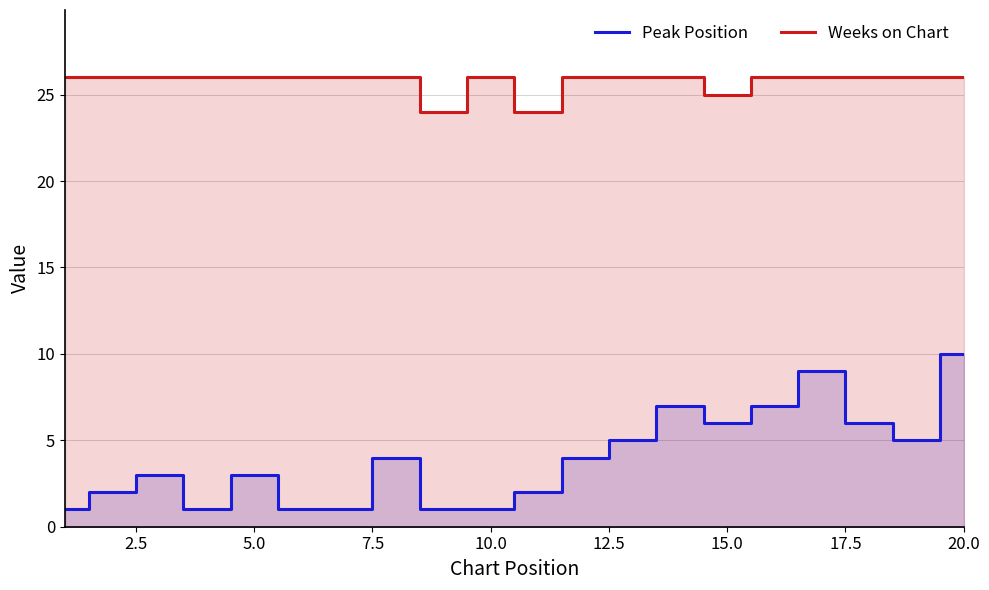

True or false: Peak Position and Weeks on Chart intersect in this chart.

False